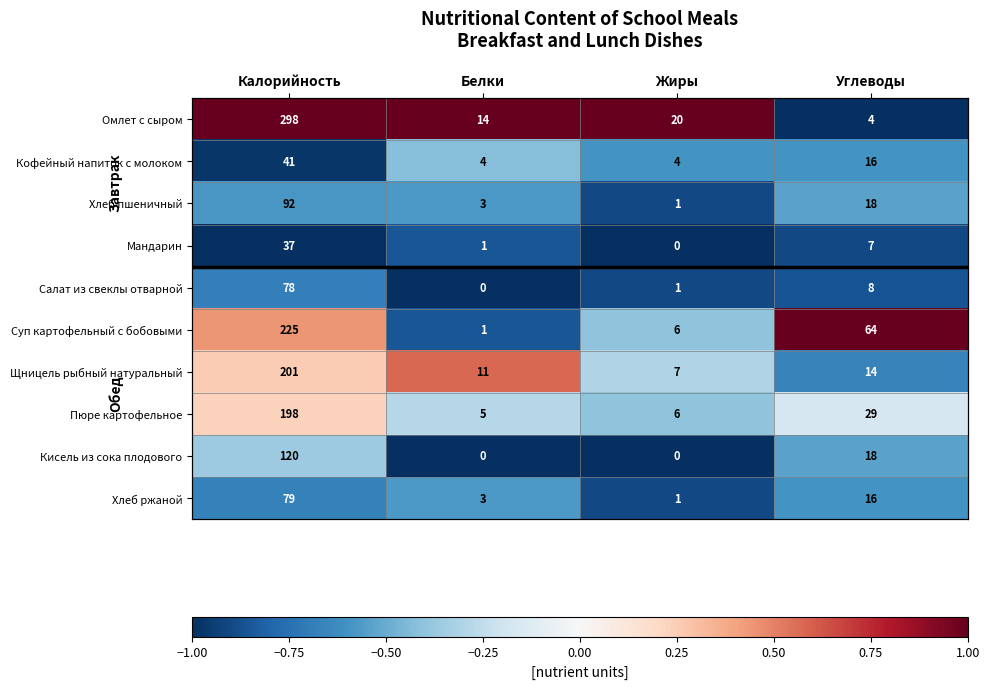

At which label does Пюре картофельное reach its peak?

Калорийность